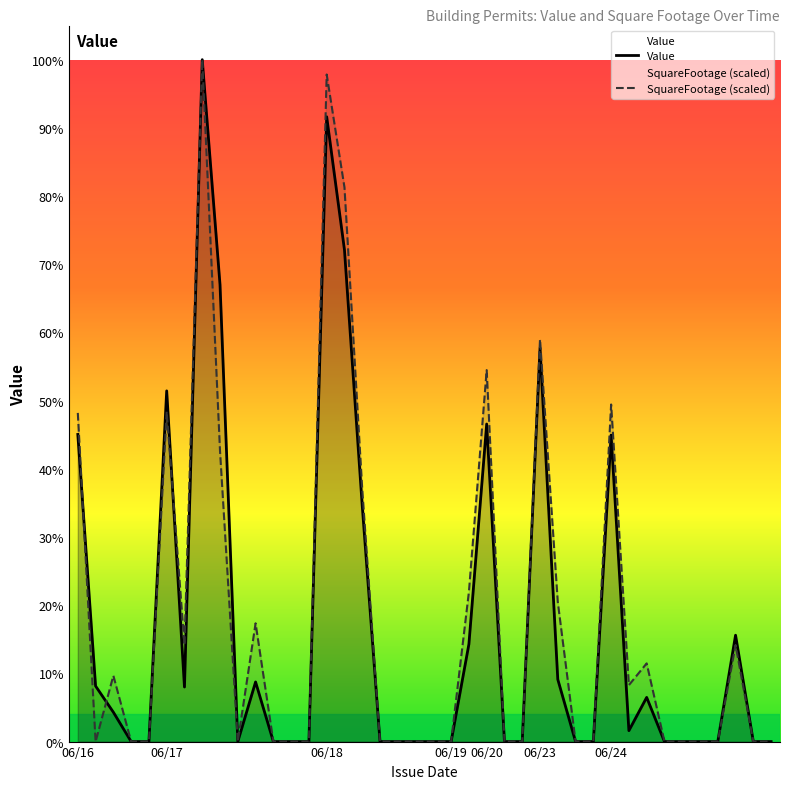

Does the chart display data point markers on the line(s)?

No